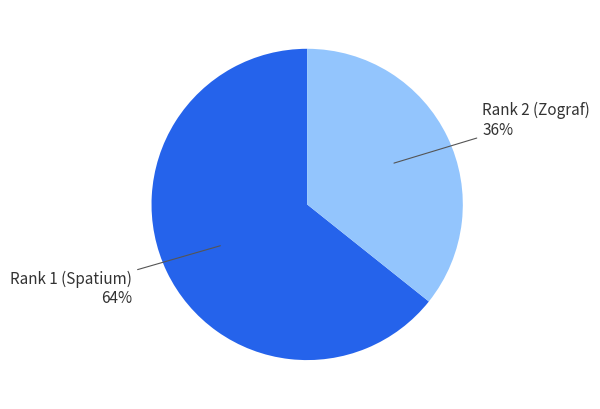

Does any single category account for the majority?

Yes